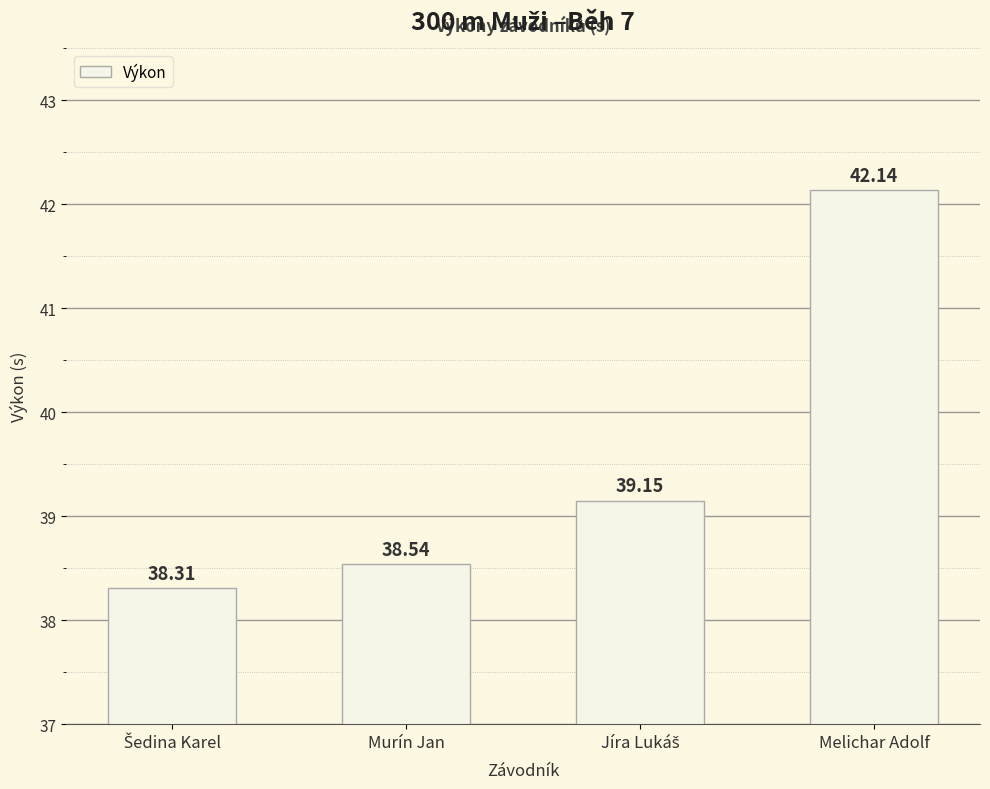

What is the change in value from Murín Jan to Melichar Adolf?

+3.6